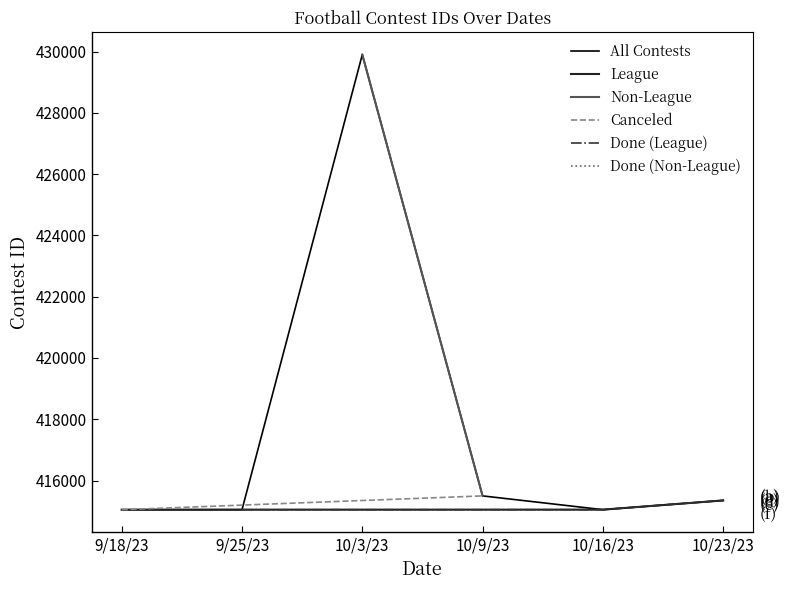

True or false: there are more than 0 points higher than both neighbors.

False